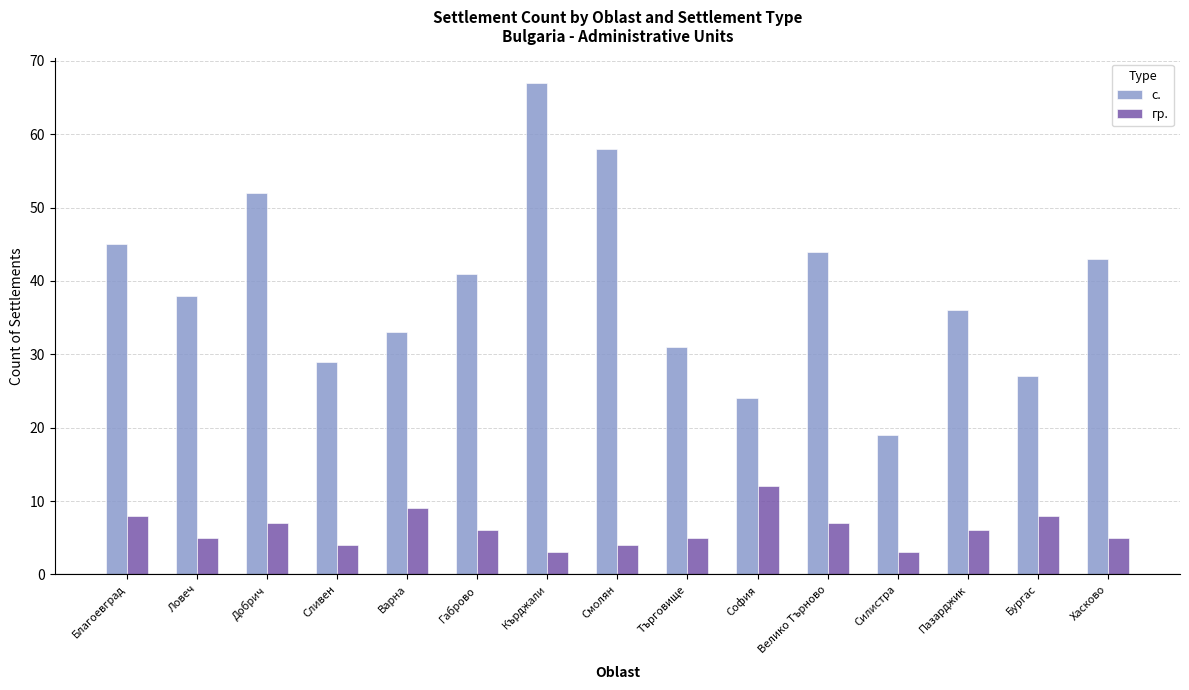

Which series has the widest spread of values?

с.